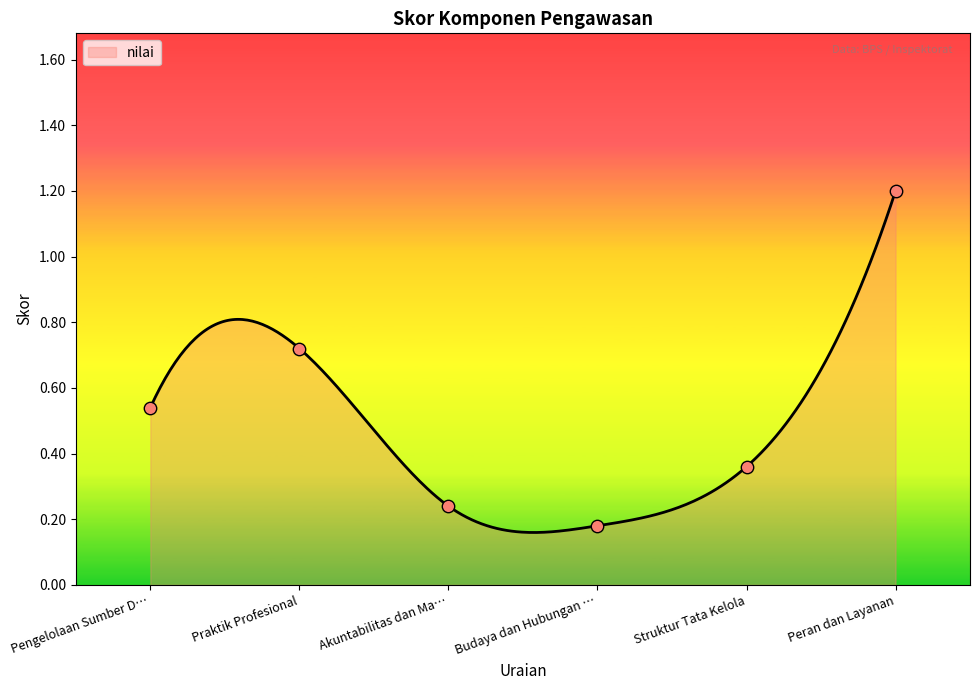

What is the change in value from Praktik Profesional to Budaya dan Hubungan …?

-0.5